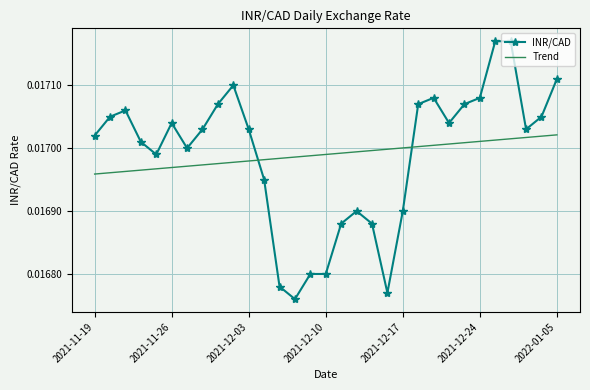

True or false: INR/CAD and Trend intersect in this chart.

True